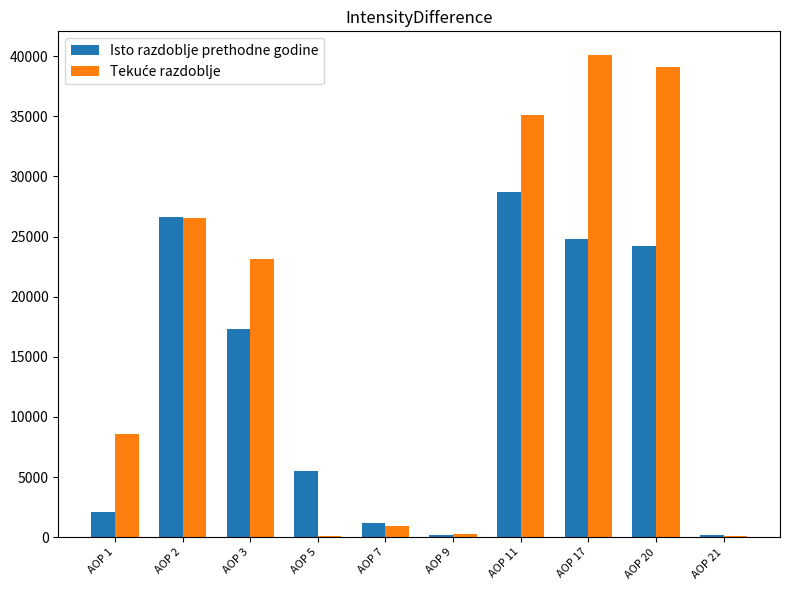

At which category does the chart reach its peak across all series?

AOP 17